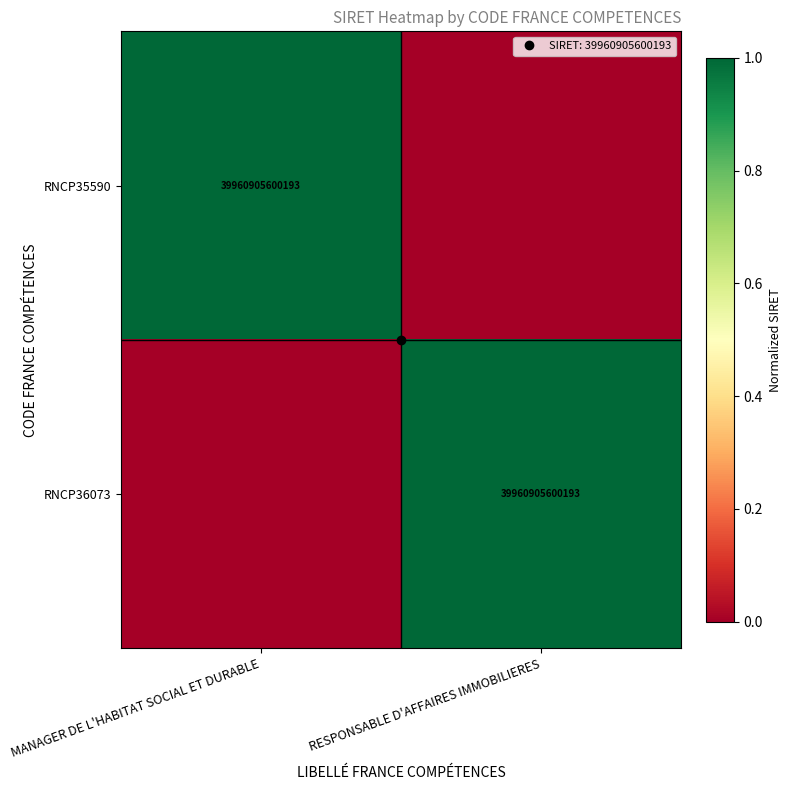

What is the sum of the RNCP35590 values at RESPONSABLE D'AFFAIRES IMMOBILIERES and MANAGER DE L'HABITAT SOCIAL ET DURABLE?

1